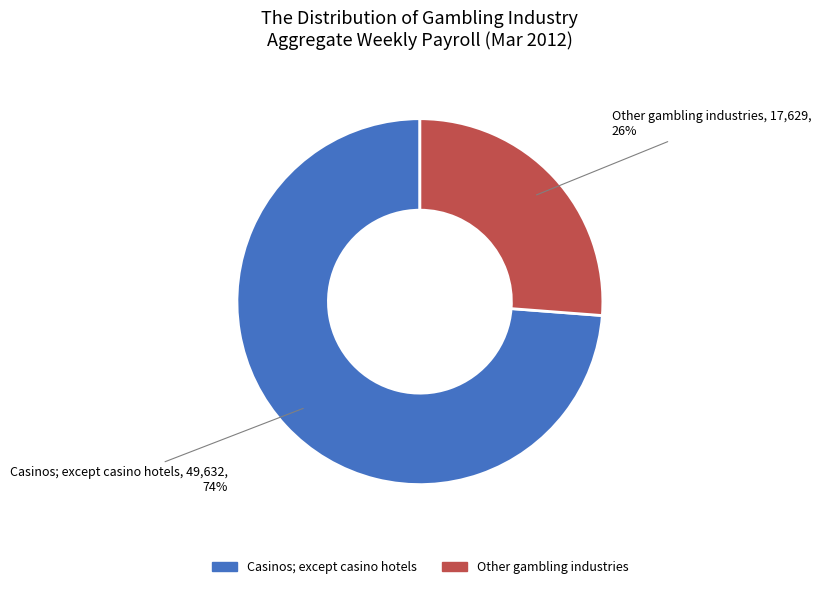

To the nearest percent, what is the difference between the largest and smallest slice percentages?

48%